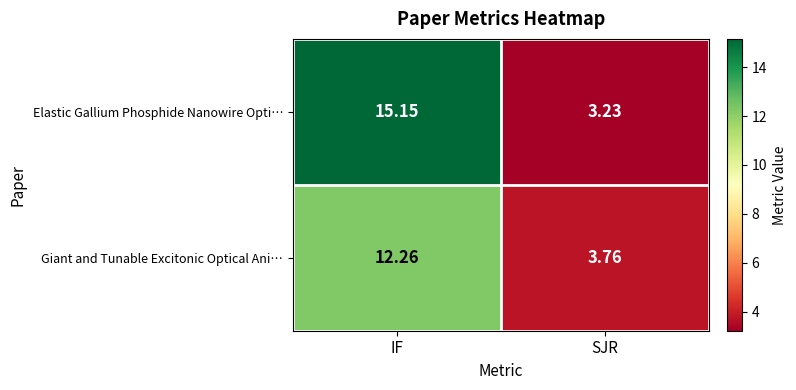

Which series has the largest range (max minus min)?

Elastic Gallium Phosphide Nanowire Opti…